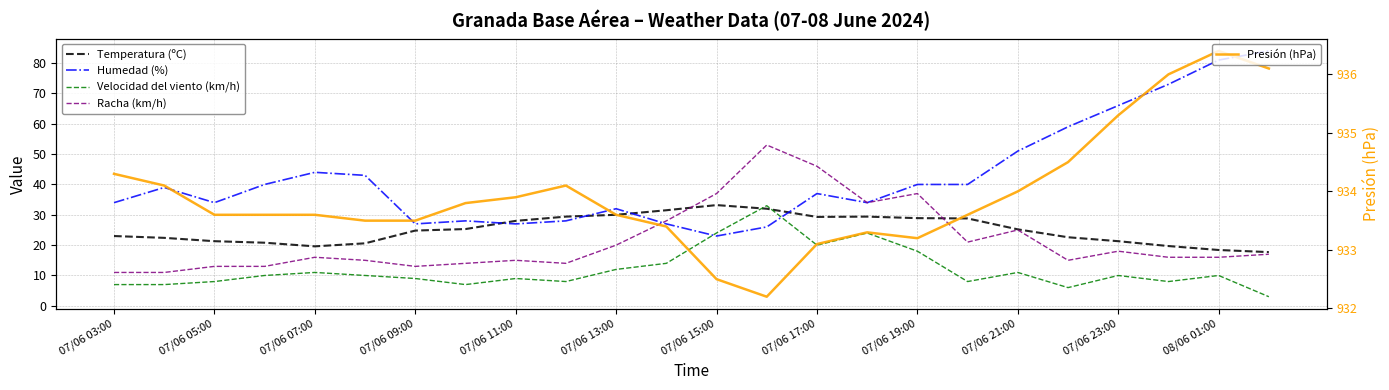

What is the total value across all series at 17?

1031.4